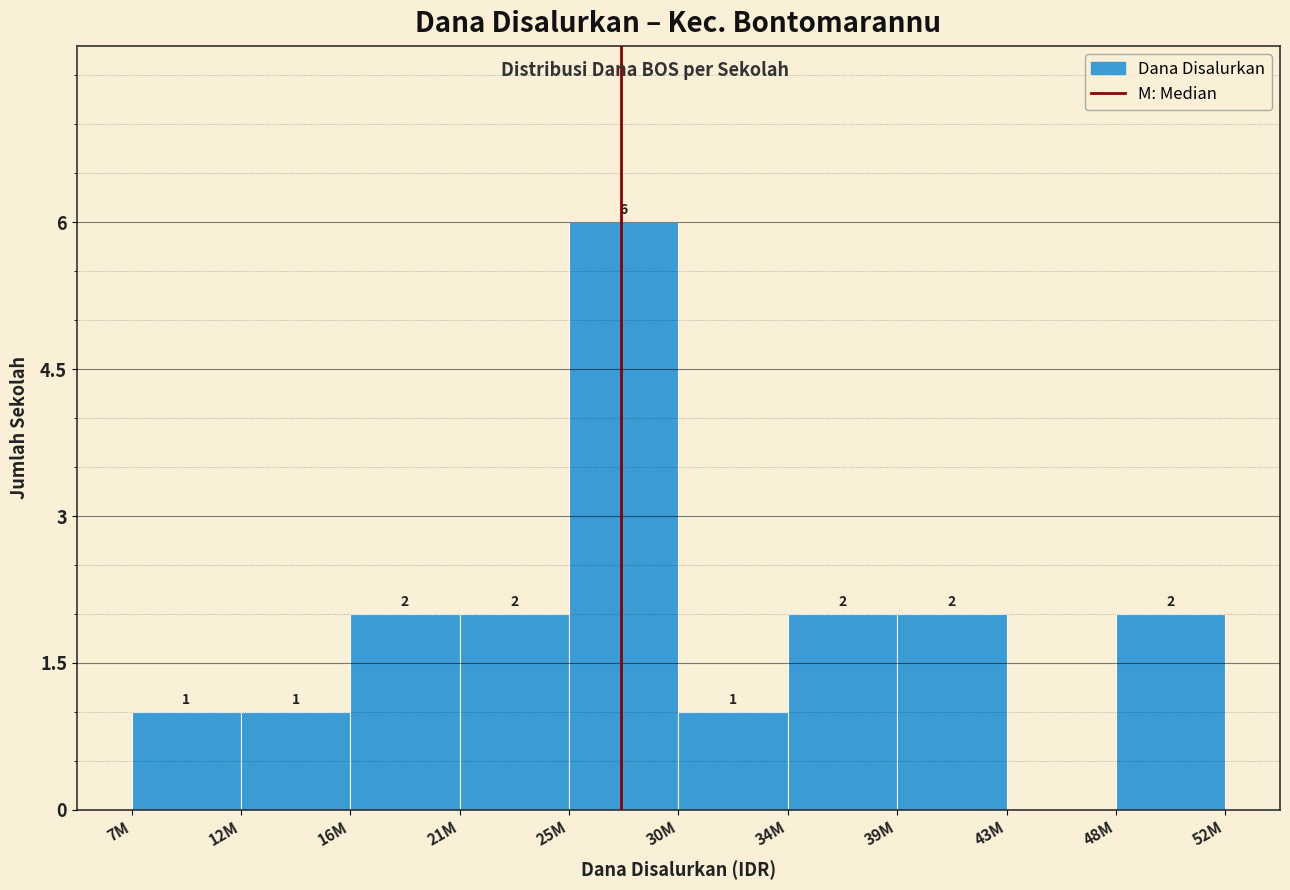

Reading left to right, extract all data points from this chart.

7M=1	12M=1	16M=2	21M=2	25M=6	30M=1	34M=2	39M=2	43M=0	48M=2